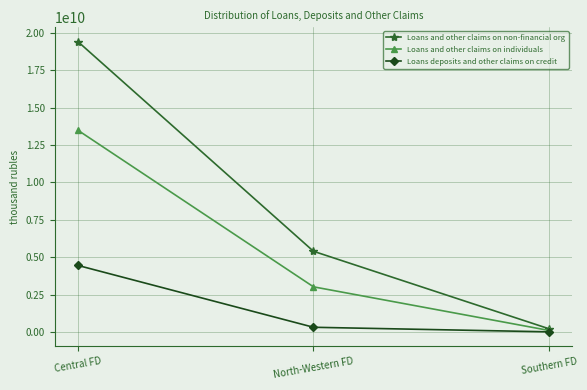

What is the greatest value displayed?

19386354231